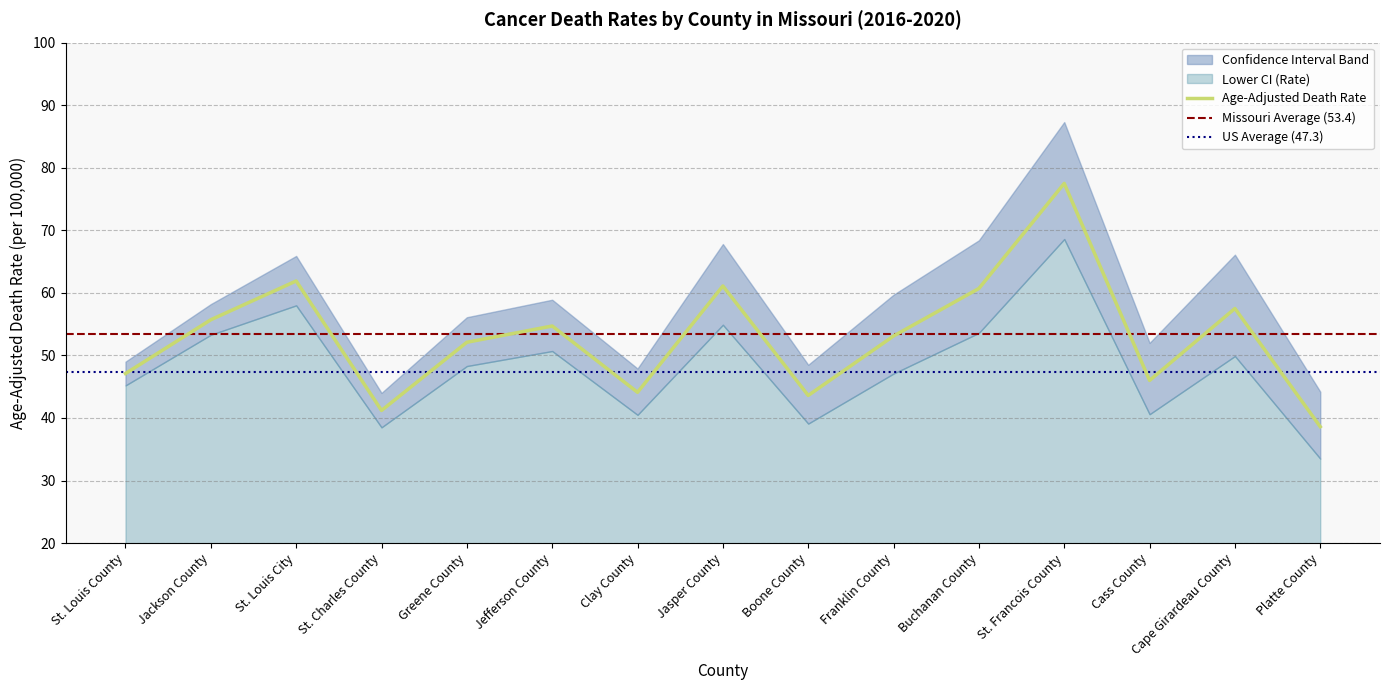

How many distinct data groups are displayed?

3